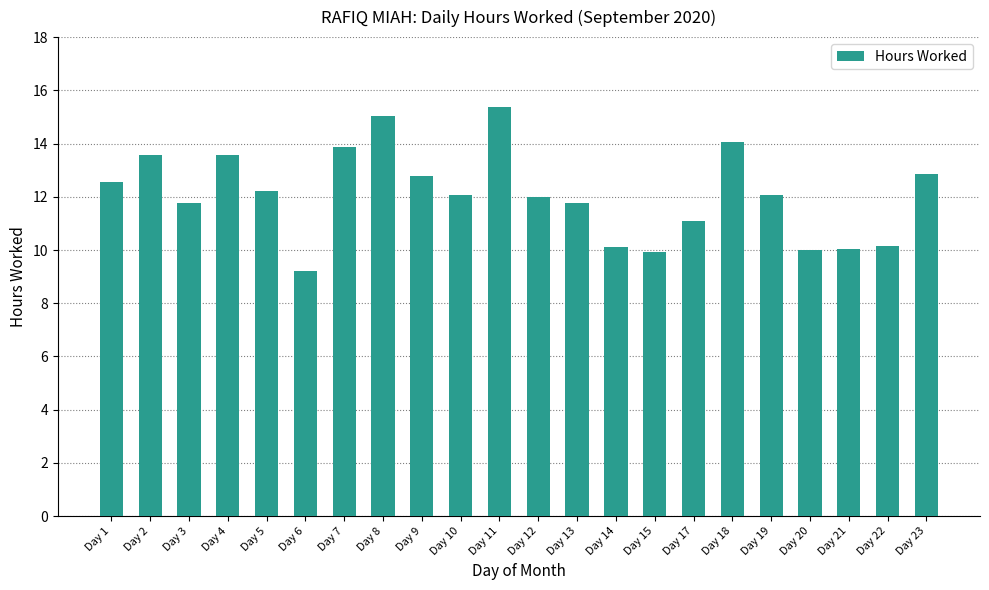

How many series are shown in this chart?

1